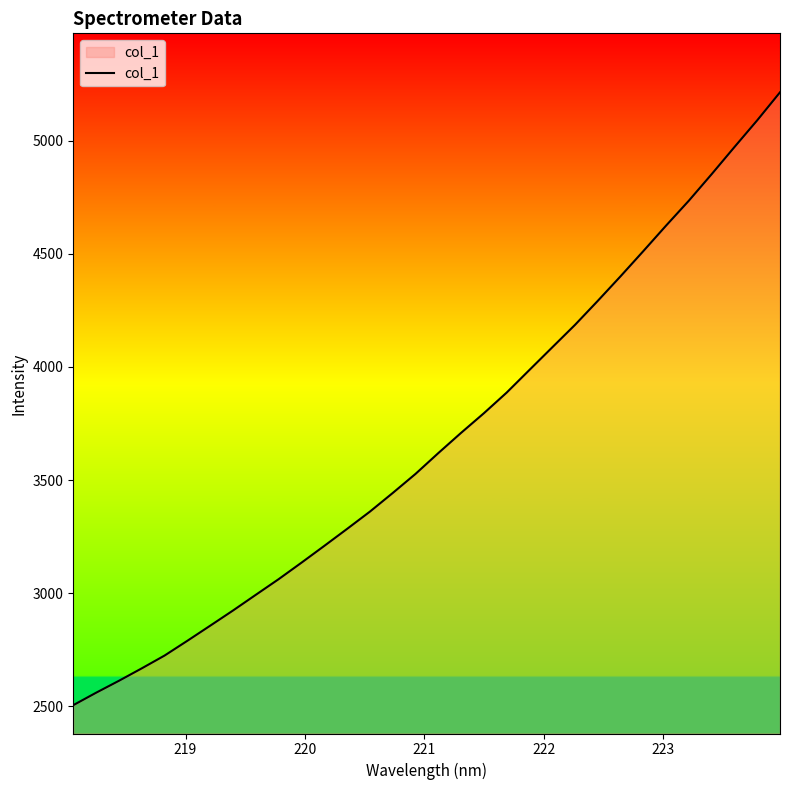

What is the difference between the maximum and minimum values?

2708.2